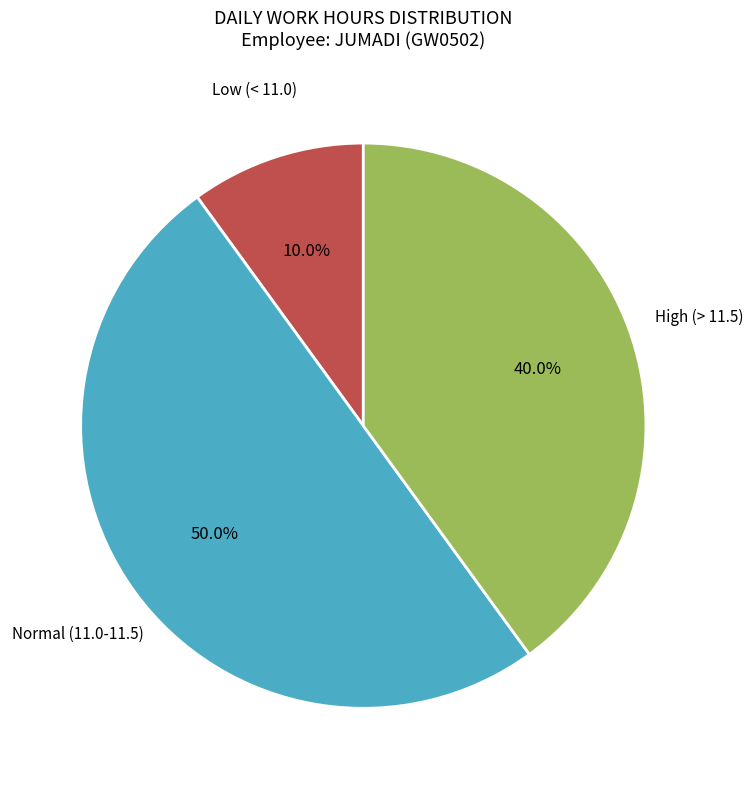

How many segments does this pie chart have?

3